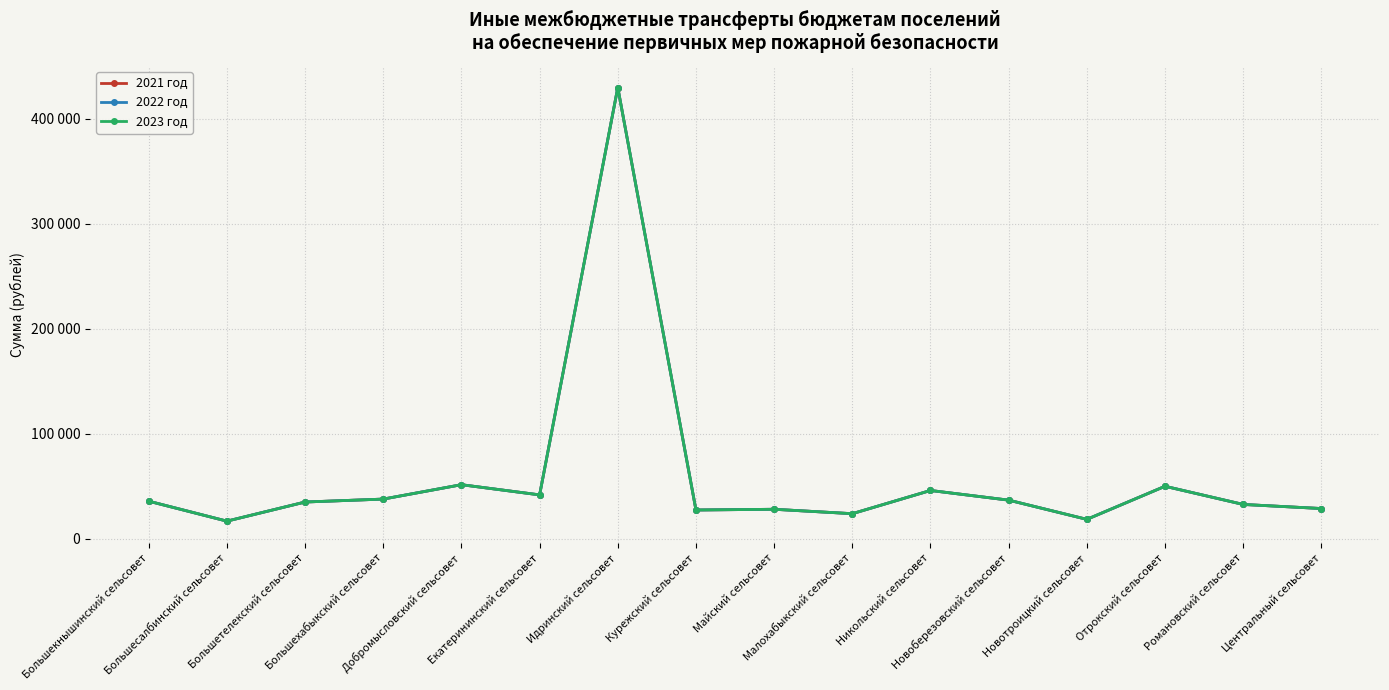

What is the approximate value of 2023 год at Отрокский сельсовет?

50000